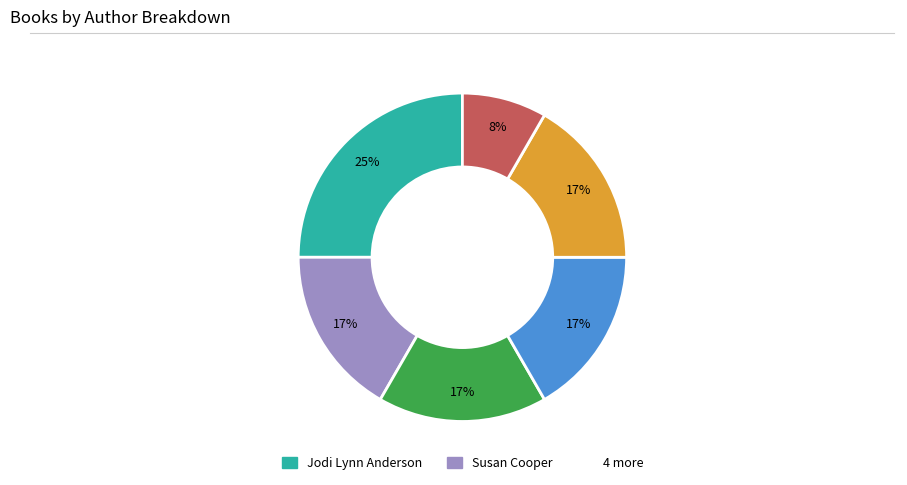

To the nearest percent, what is the difference between the largest and smallest slice percentages?

17%